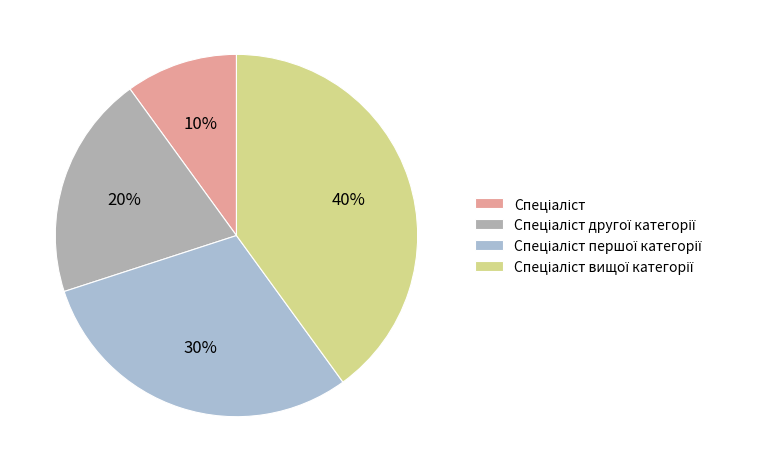

Which slice is the largest?

Спеціаліст вищої категорії